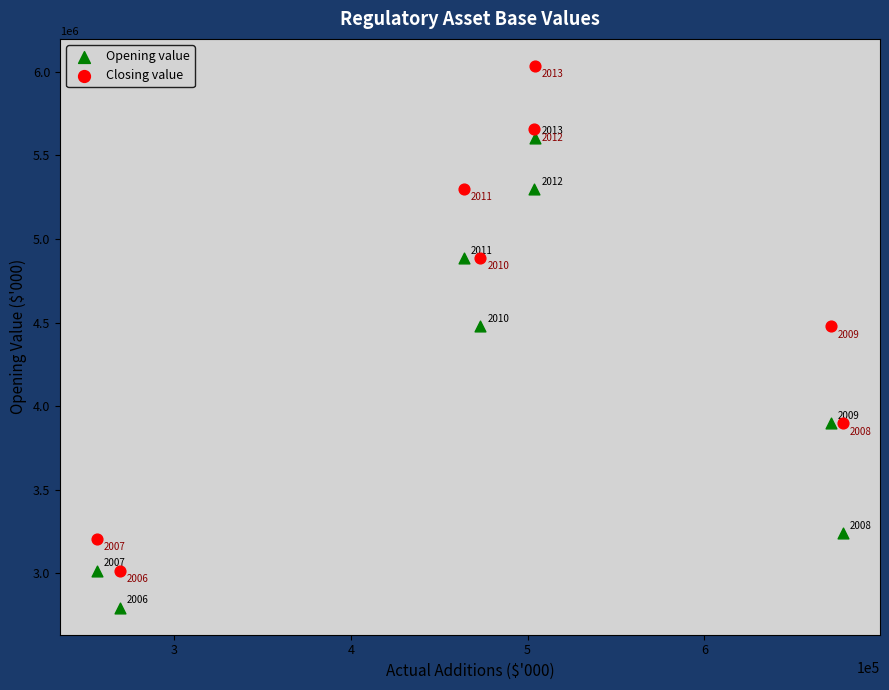

Across all series, what Y value is closest to 4415036?

4477146.0